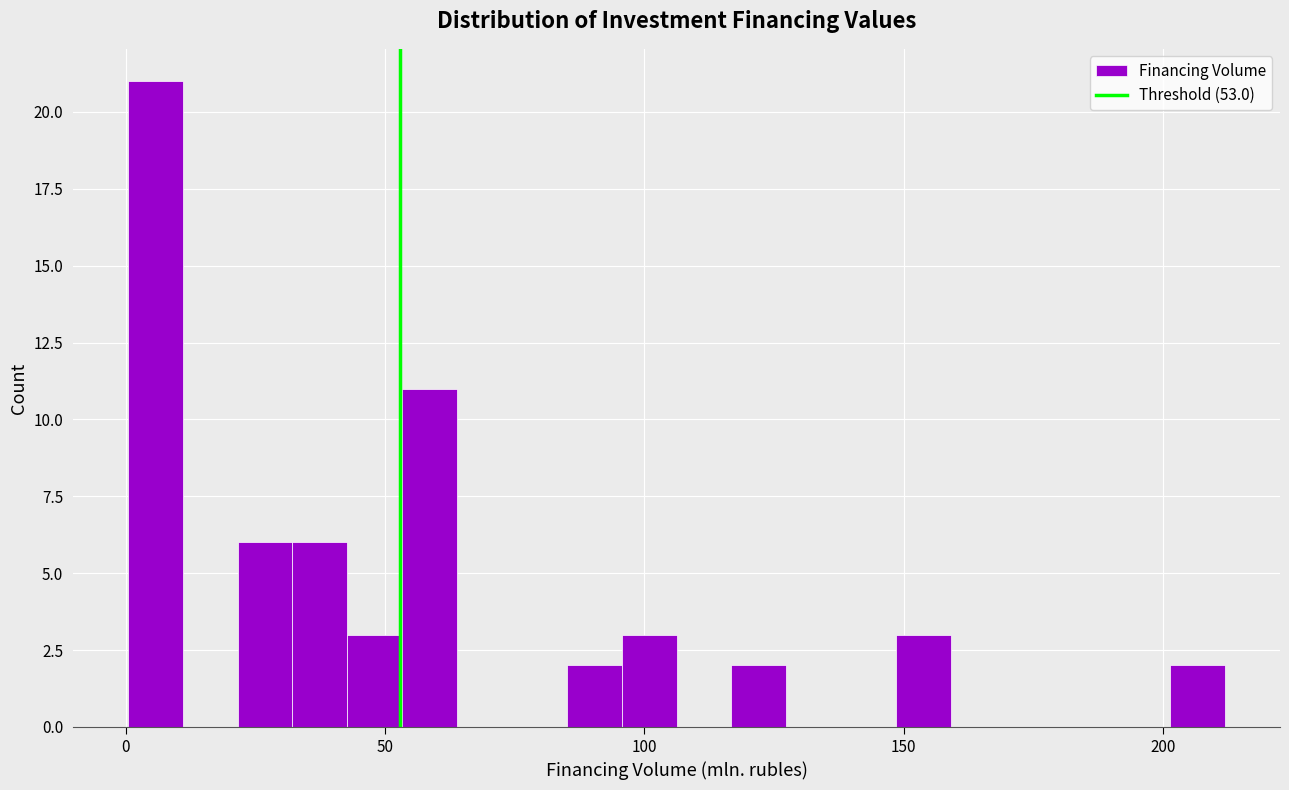

Around what value on the x-axis is the tallest bar? Give the approximate position of its centre, as read against the axis.

5